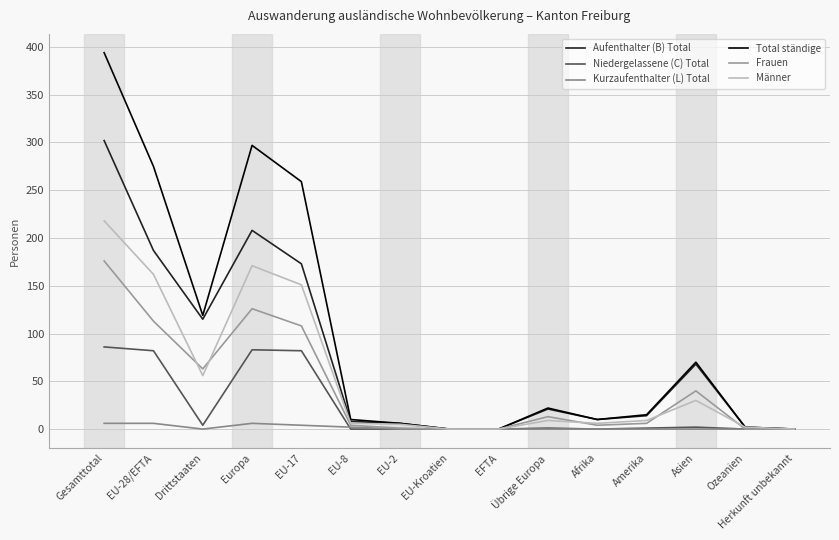

The value of Frauen at Afrika is 4. True or false?

True